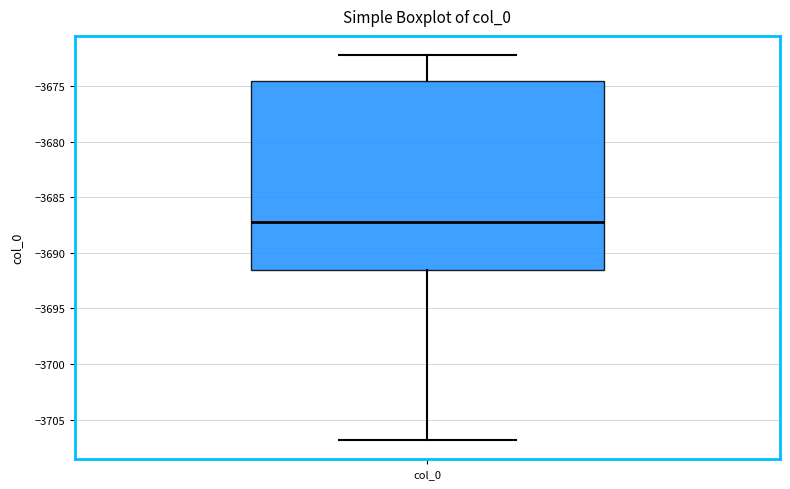

Transcribe this box plot: give where the median line is, the range the box spans, and where the two whiskers end, as read against the y-axis. The values are not printed on the chart, so give them approximately, as read against the axis.

median -3687.5, box -3691.5 to -3674.5, whiskers -3707.0 to -3672.0